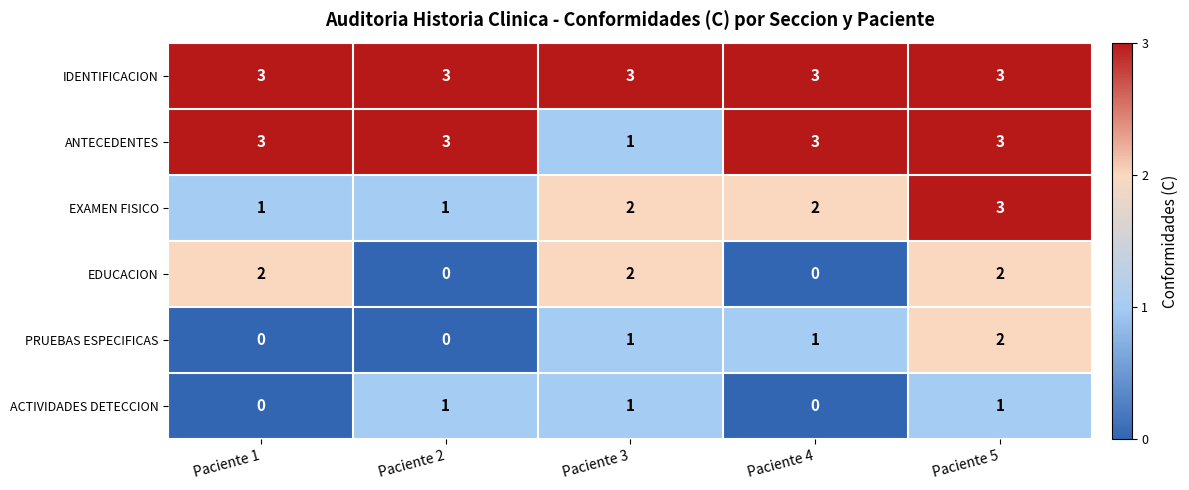

At which category is the sum across all series the highest?

Paciente 5